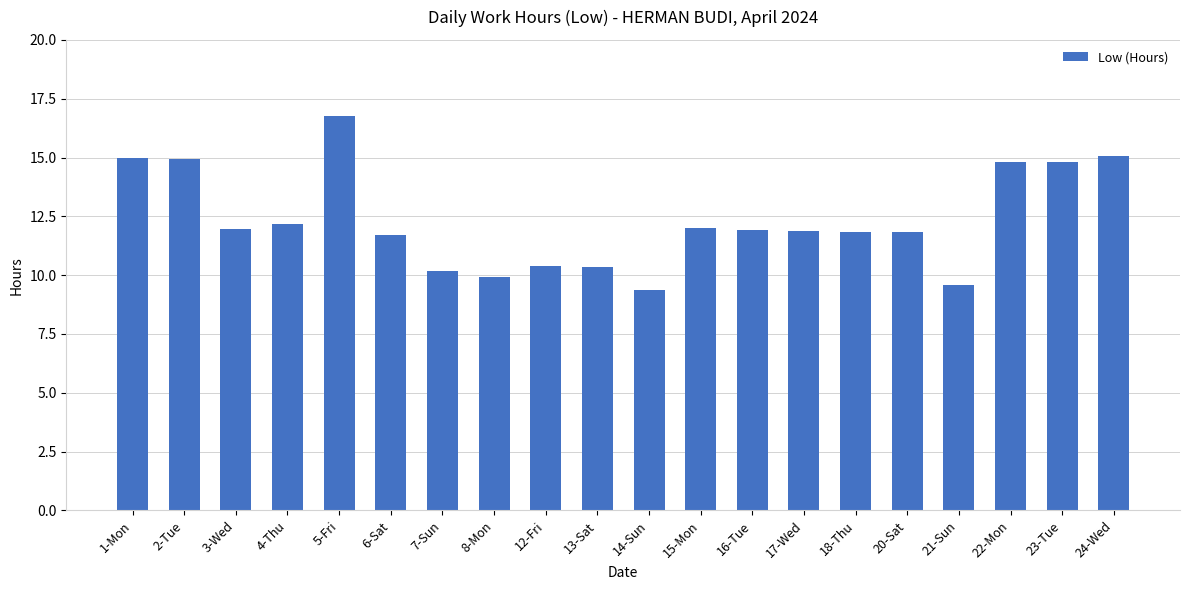

Where does the data first go above 11?

1-Mon